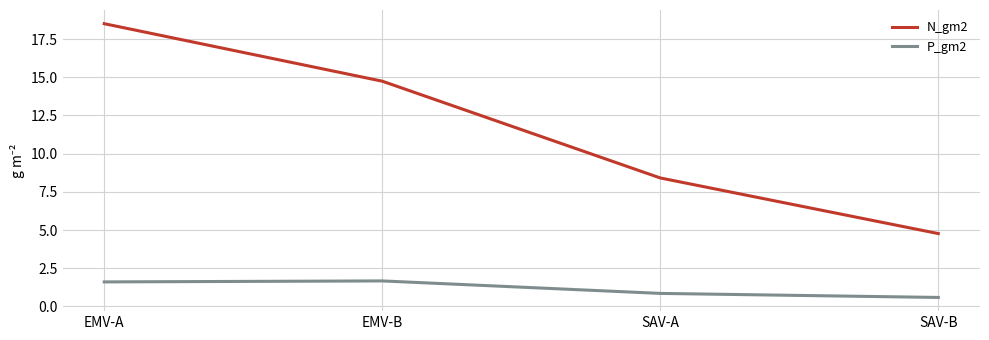

What is the smallest value displayed?

0.6